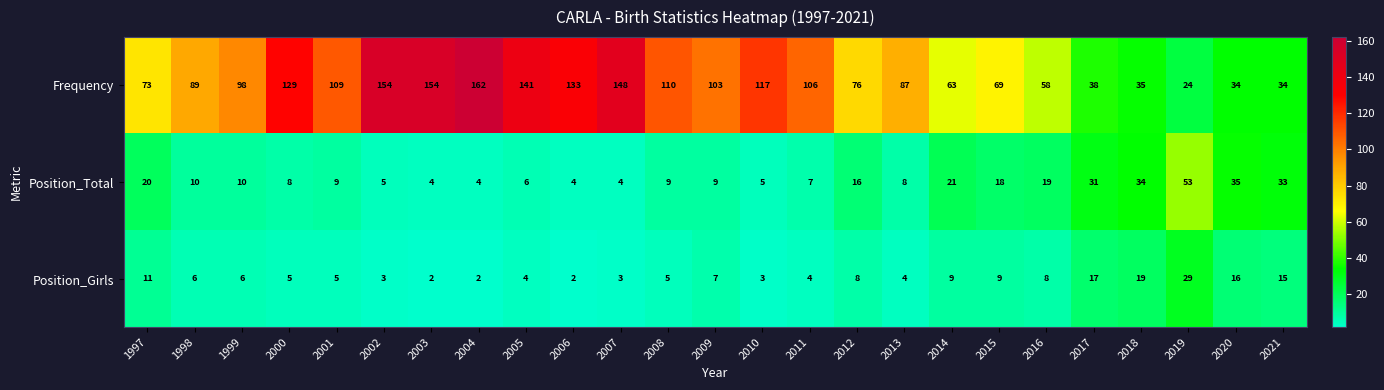

The Position_Girls series shows 2 at 1998. True or false?

False